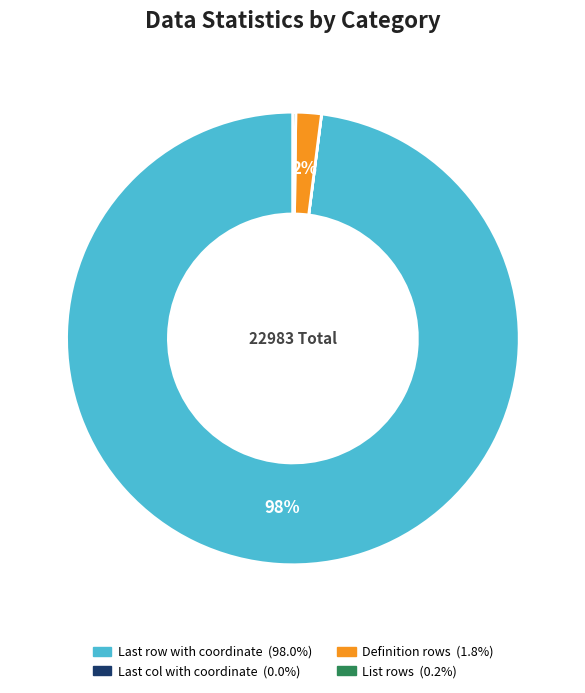

What is the largest slice in the pie chart?

Last row with coordinate